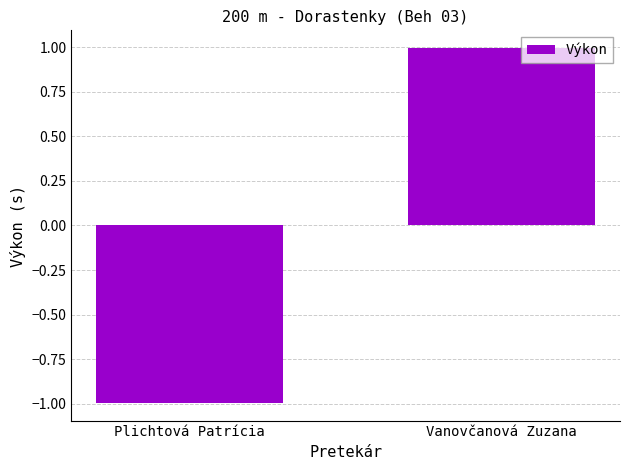

List the labels in order of value, largest first.

Vanovčanová Zuzana, Plichtová Patrícia